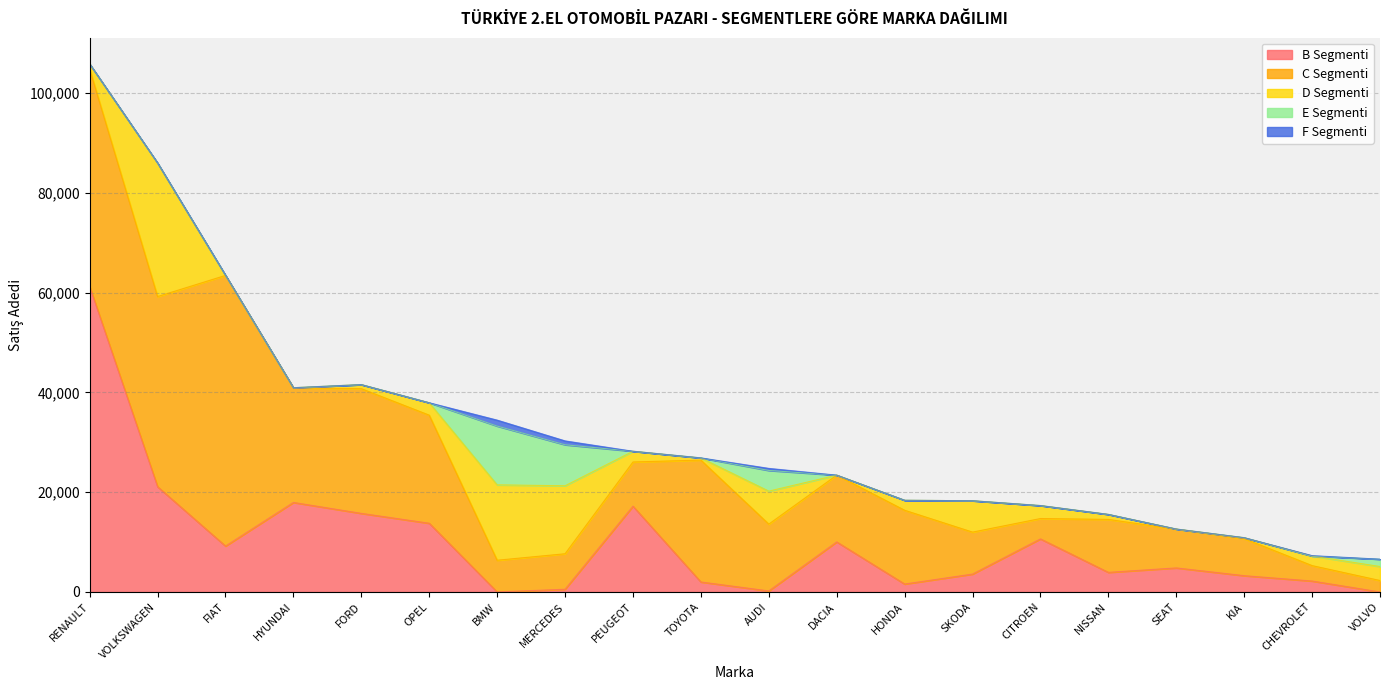

True or false: D Segmenti has a value of 4439 at OPEL.

False